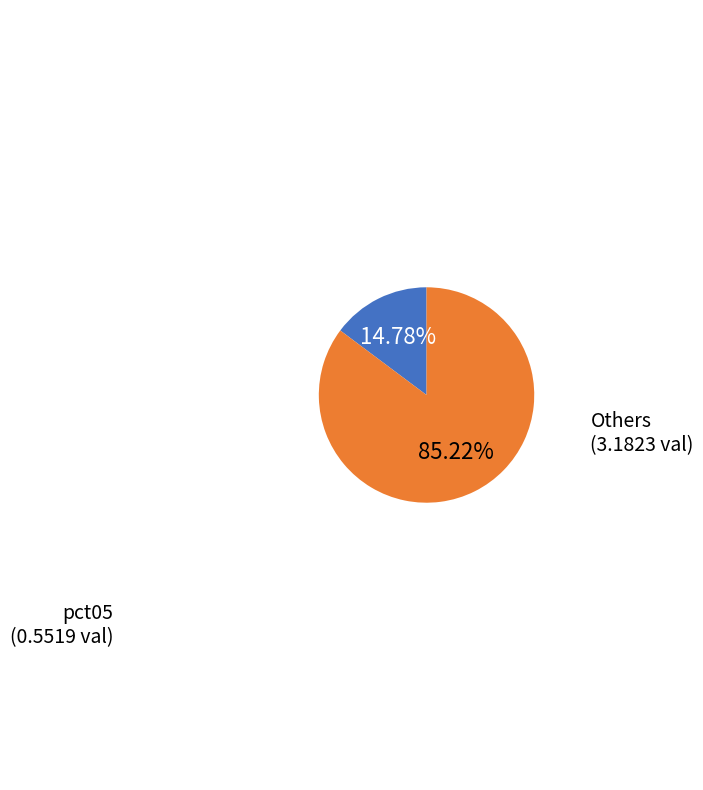

Does any single category account for the majority?

Yes